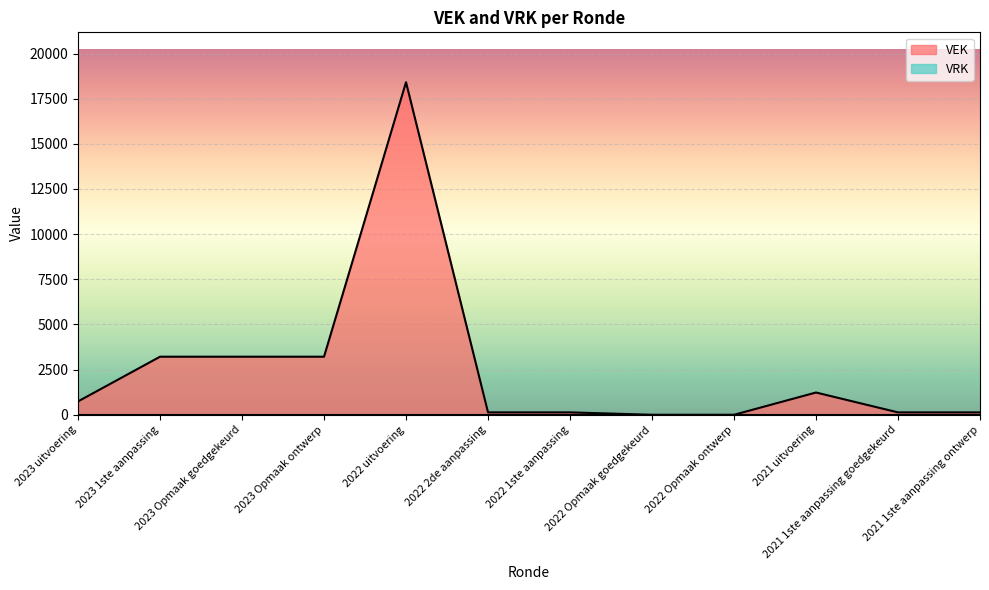

How many lines are shown in the chart?

2